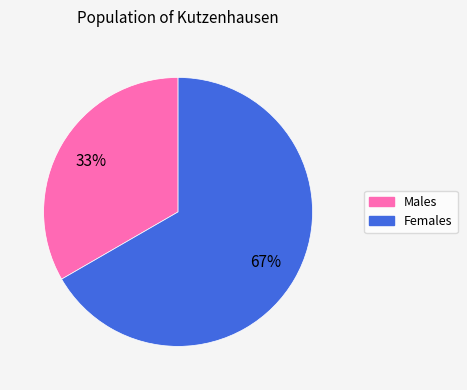

Combined, do Males and Females account for over 50%?

Yes